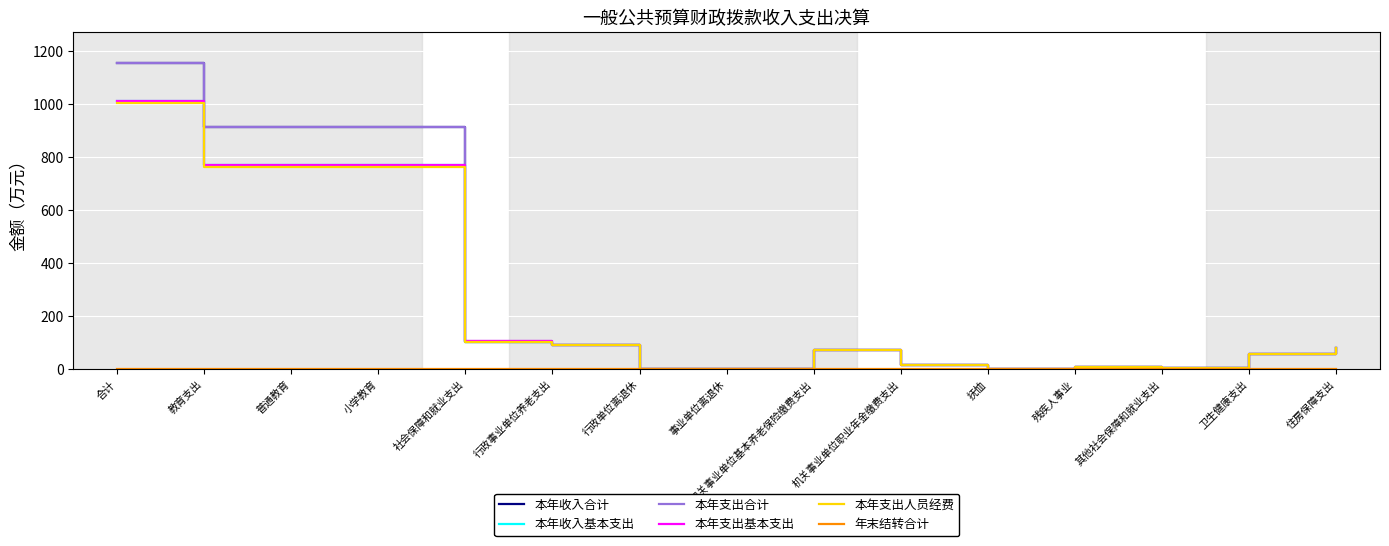

What is the maximum value for 本年支出人员经费?

1003.8